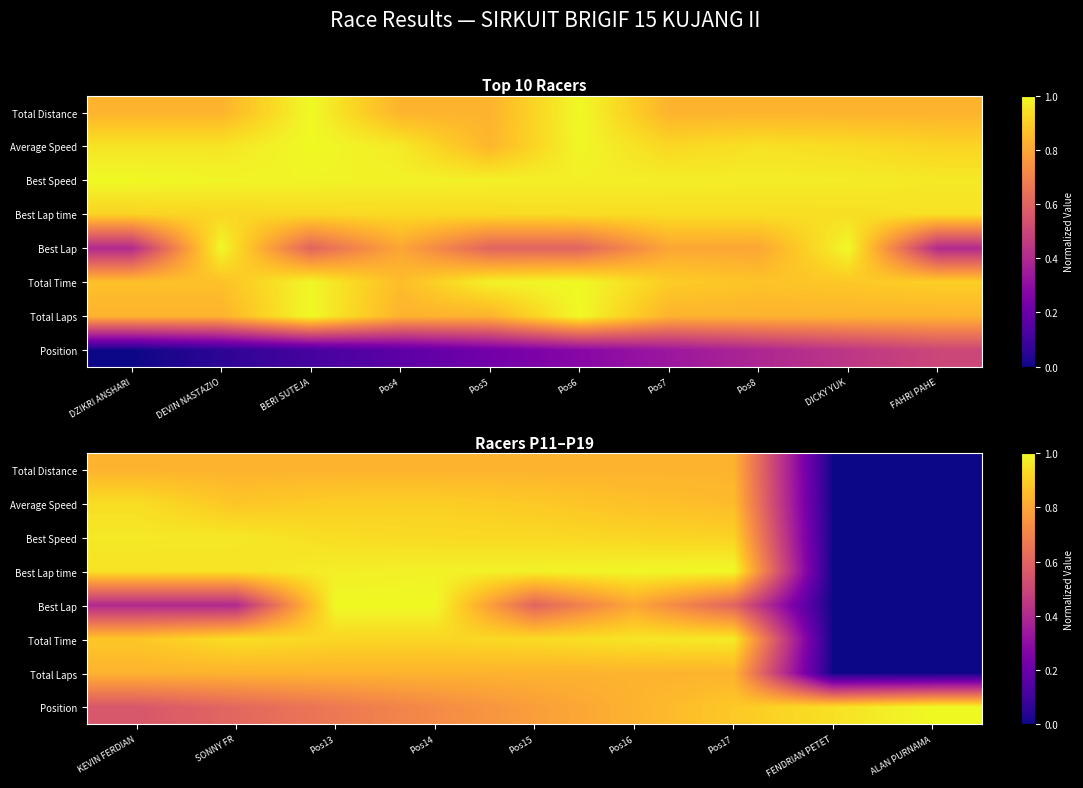

What is the difference between the second highest and second lowest values in the Best Lap time series?

1.0